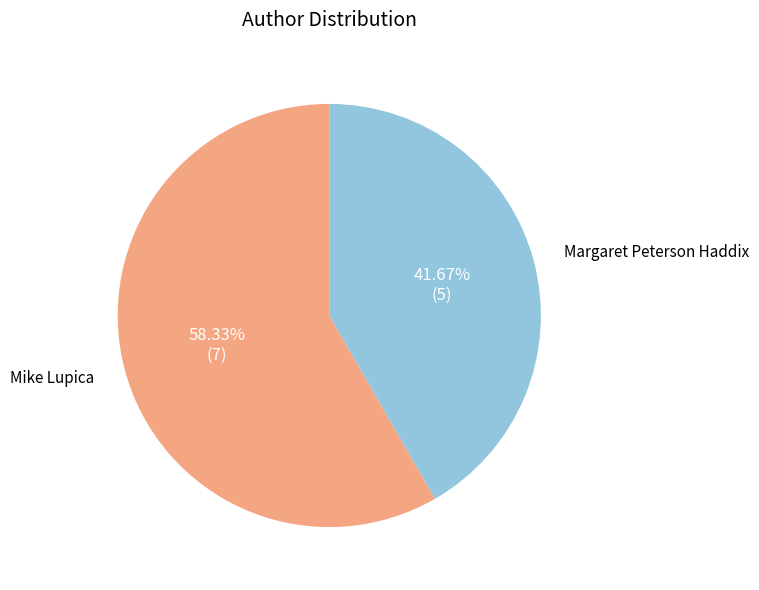

Is there a majority slice in this chart?

Yes